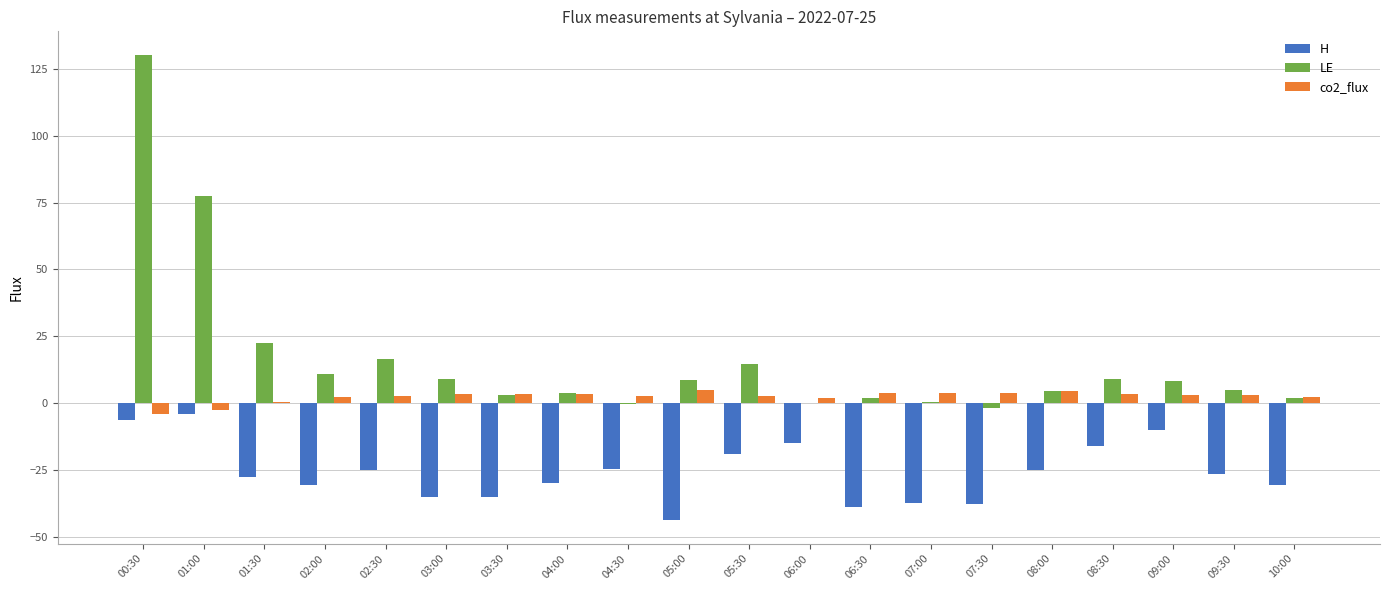

Is the value of H at 08:30 greater than the value of co2_flux at 02:00?

No